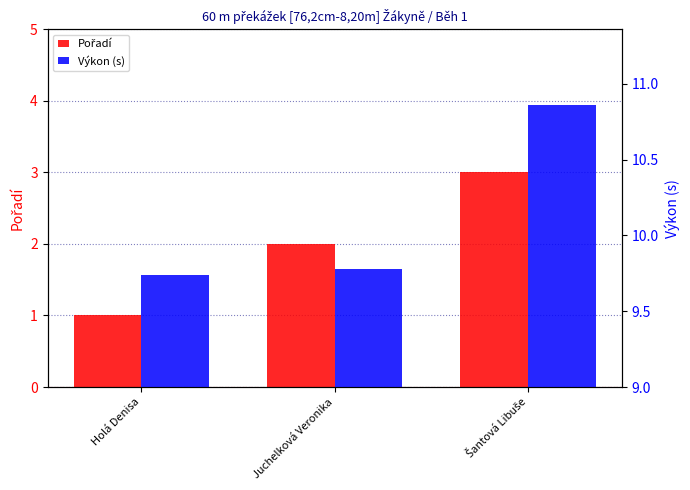

True or false: Výkon (s) has a value of 5.8 at Holá Denisa.

False